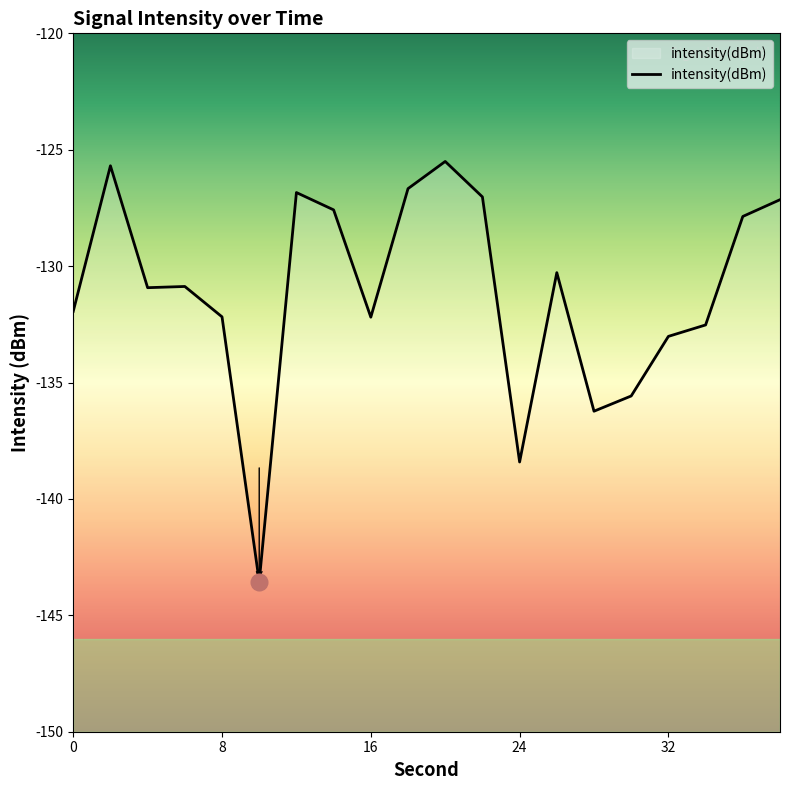

How many interior local peaks (higher than both neighbors) does the data have?

5